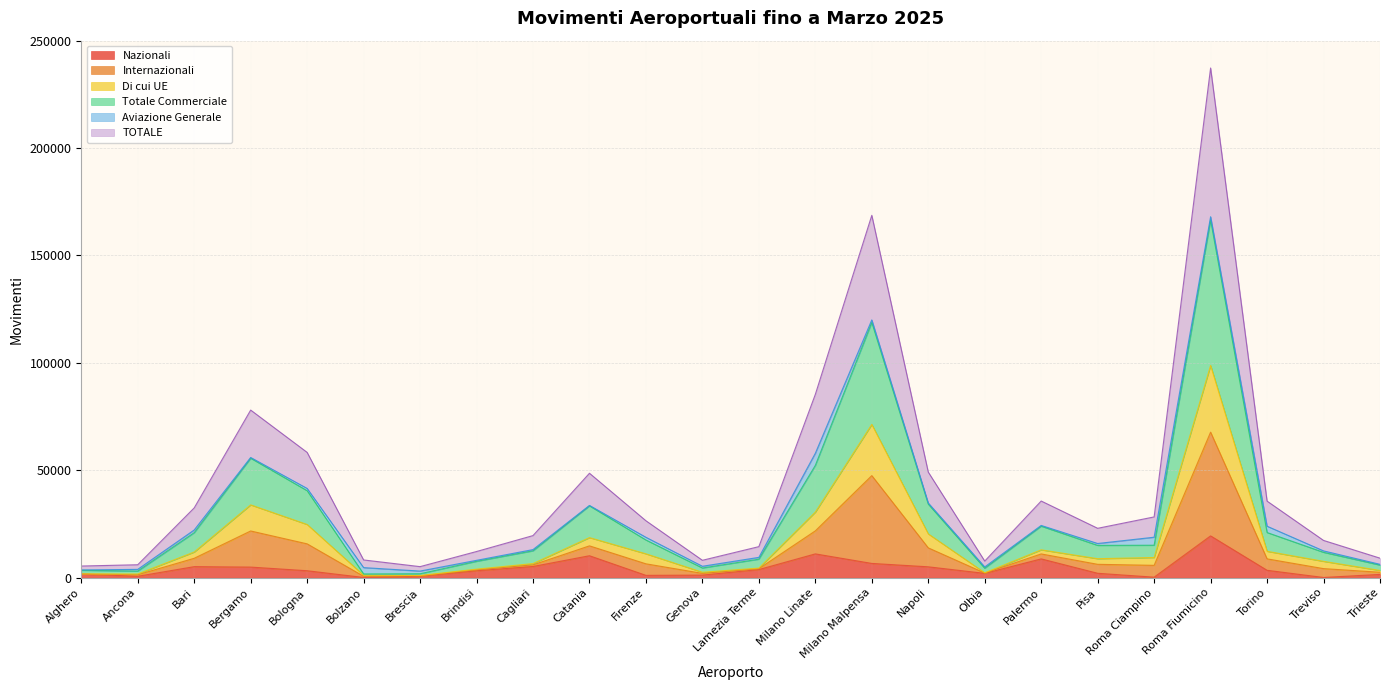

What is the highest value of the Nazionali series?

19431